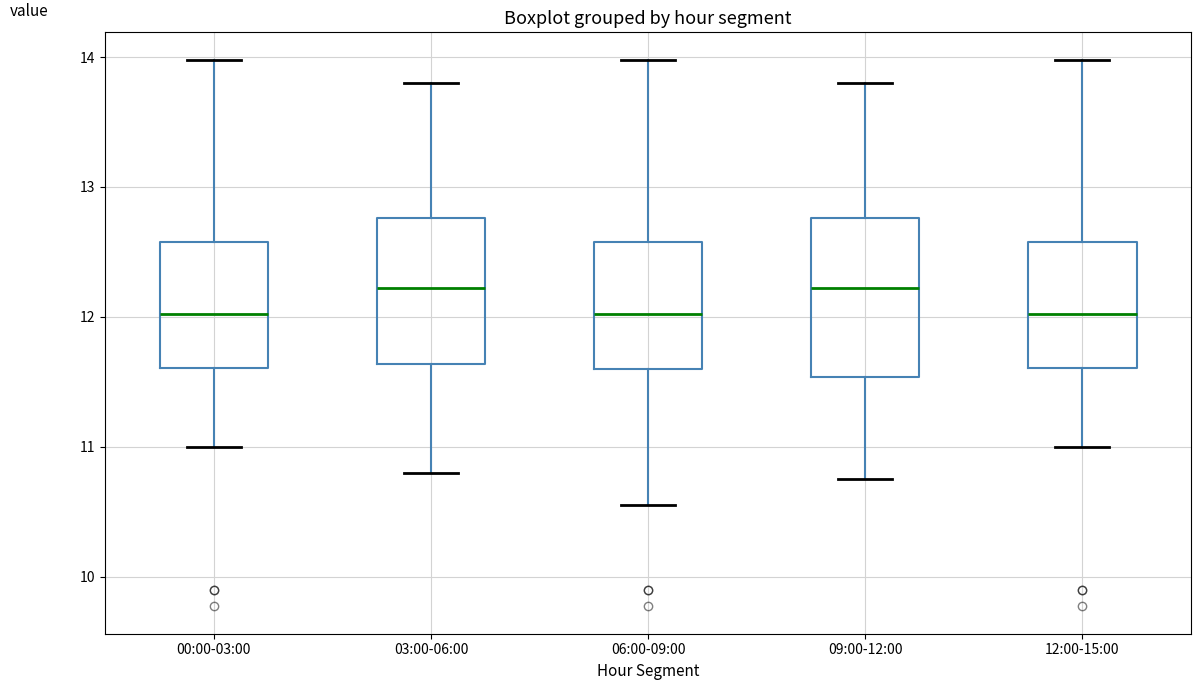

Reading left to right, transcribe this box plot: for each box, give where its median line is, the range the box spans, and where its two whiskers end, as read against the y-axis. The values are not printed on the chart, so give them approximately, as read against the axis.

00:00-03:00: median 12.0, box 11.6 to 12.6, whiskers 11.0 to 14.0
03:00-06:00: median 12.2, box 11.6 to 12.8, whiskers 10.8 to 13.8
06:00-09:00: median 12.0, box 11.6 to 12.6, whiskers 10.6 to 14.0
09:00-12:00: median 12.2, box 11.5 to 12.8, whiskers 10.8 to 13.8
12:00-15:00: median 12.0, box 11.6 to 12.6, whiskers 11.0 to 14.0